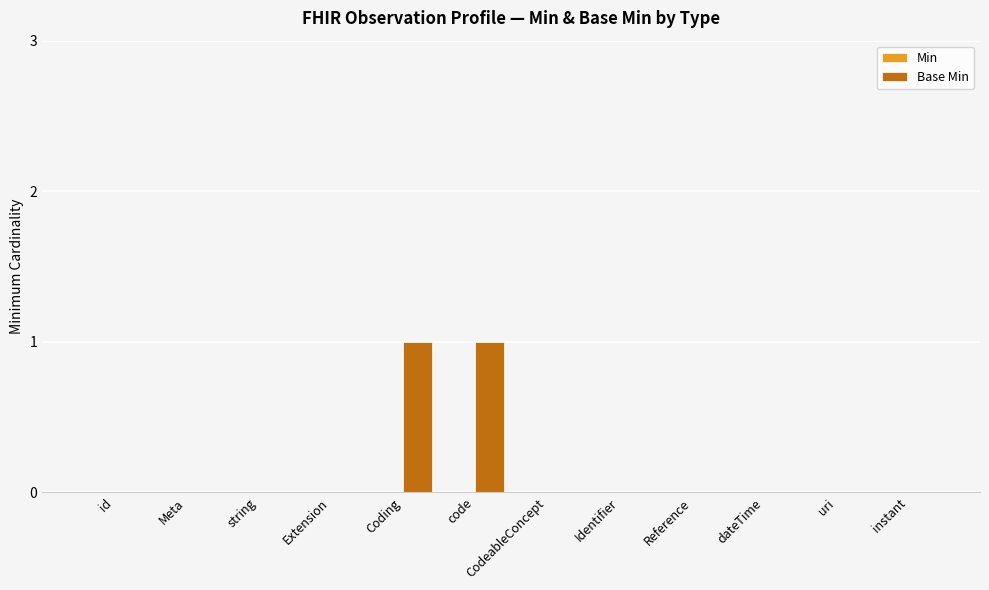

True or false: the data shows 0 at CodeableConcept.

True